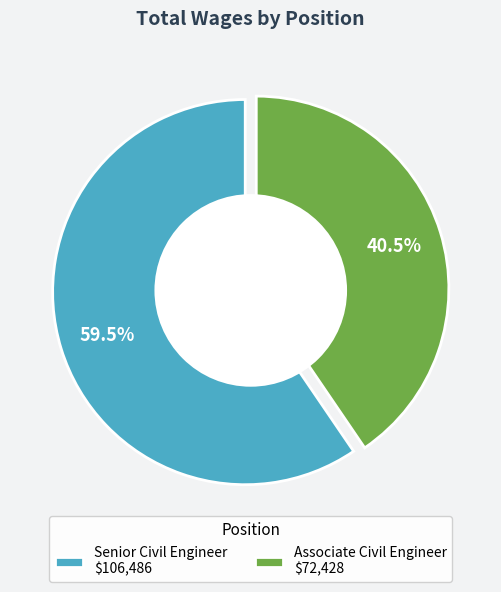

What is the total percentage of Associate Civil Engineer and Senior Civil Engineer?

100.0%